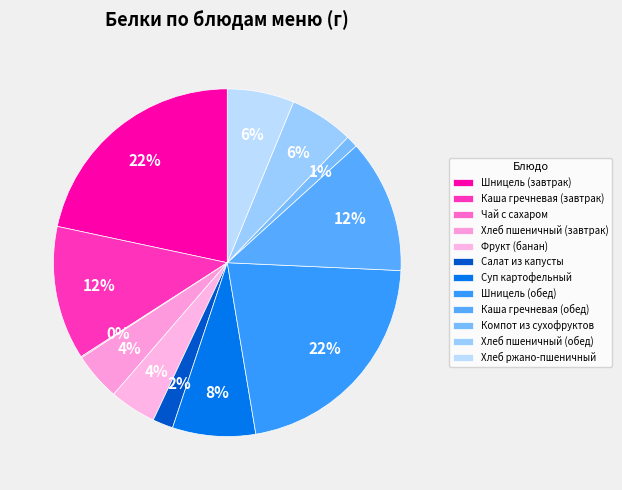

To the nearest percent, what is the average slice percentage?

8%